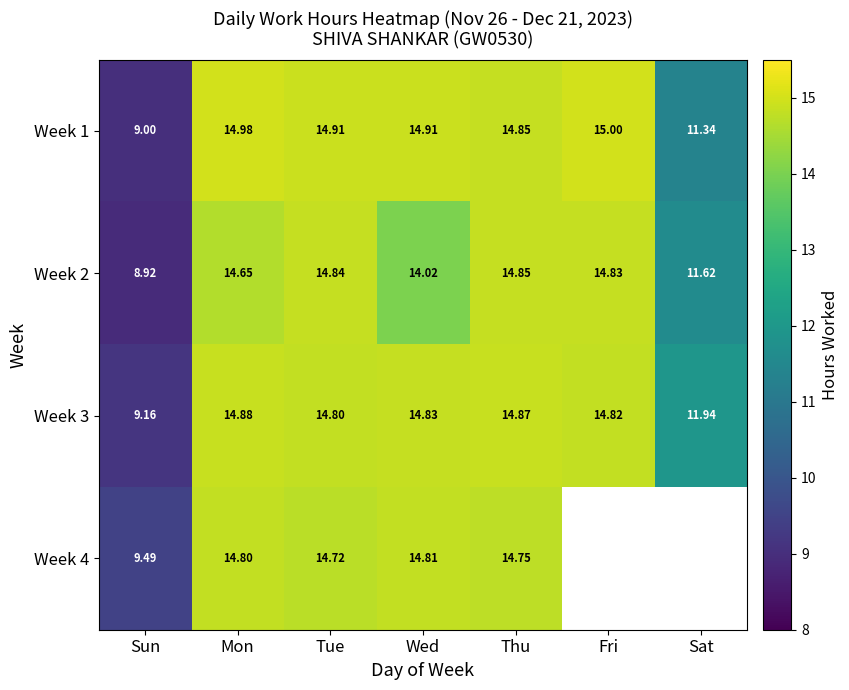

How many data points does each series have?

7